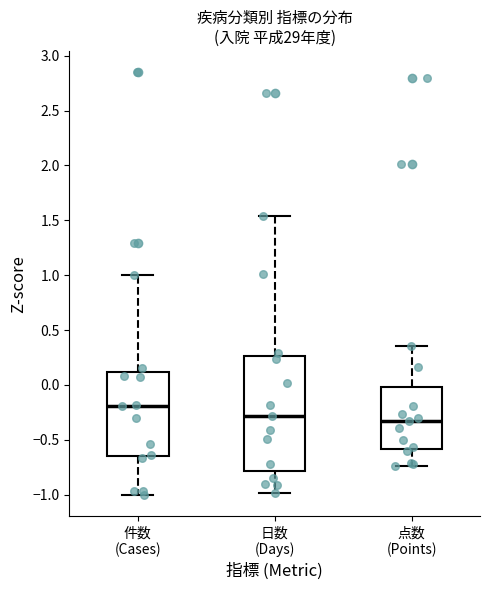

Comparing the boxes themselves (not the whiskers), which one is the tallest?

日数 (Days)